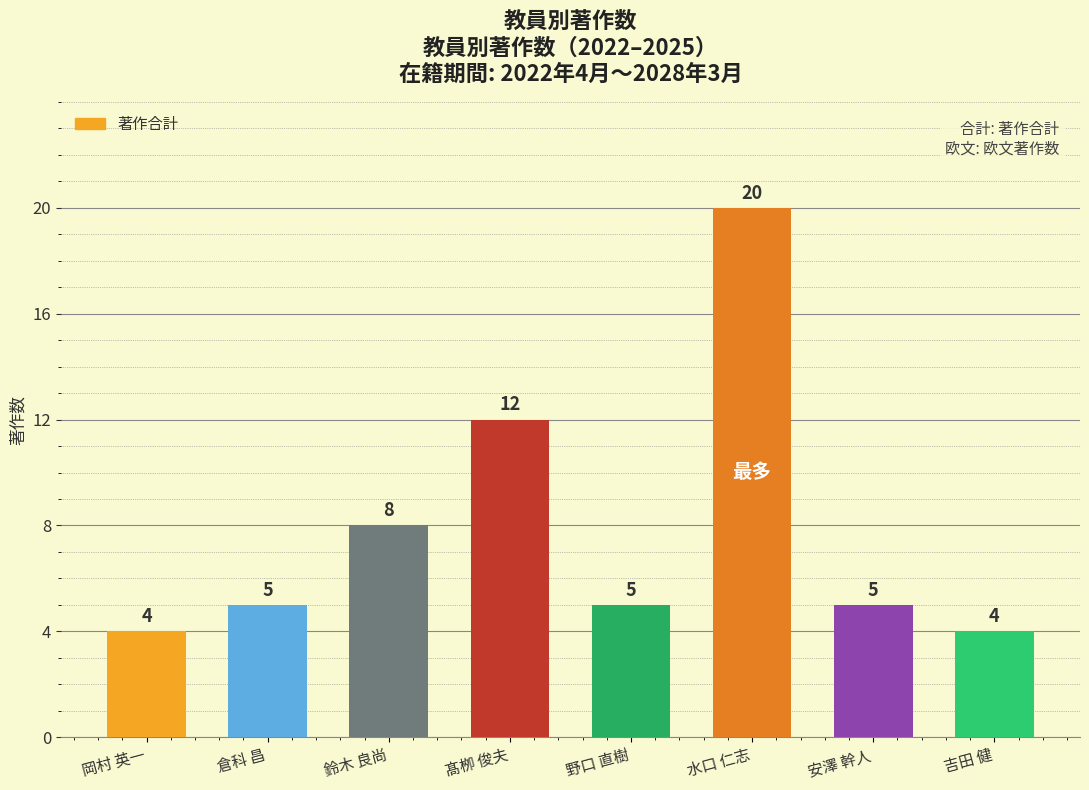

What is the value of the 5th bar from the left?

5